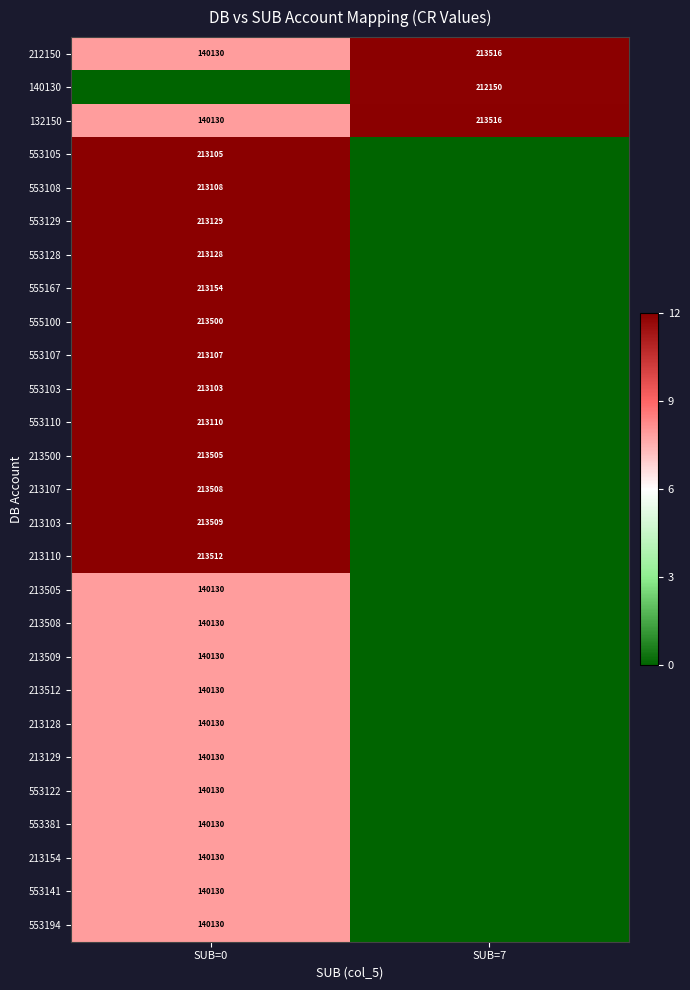

Which category has the highest value in the 212150 series?

SUB=7